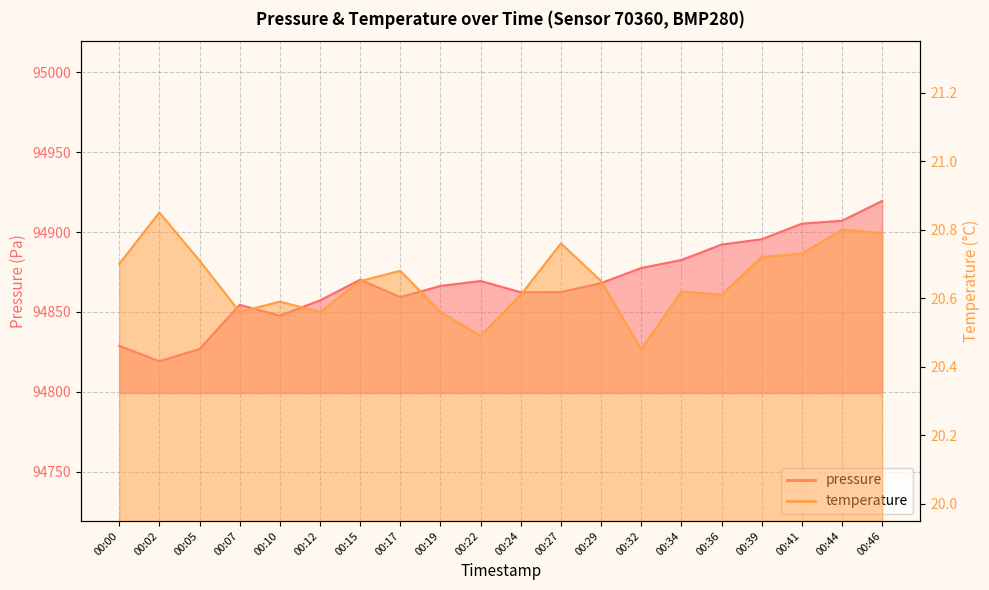

How many lines are shown in the chart?

2